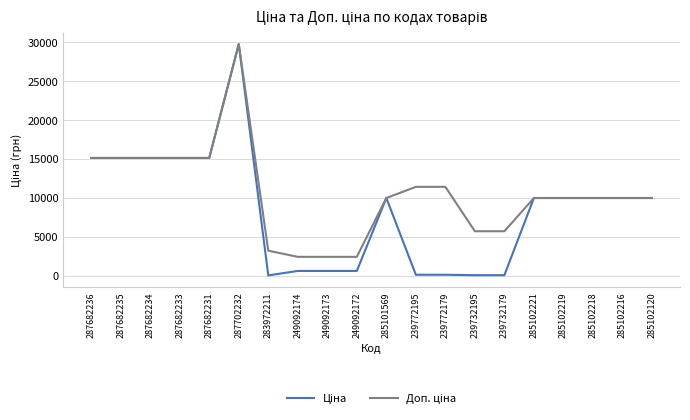

What position from the right is 287682234?

18